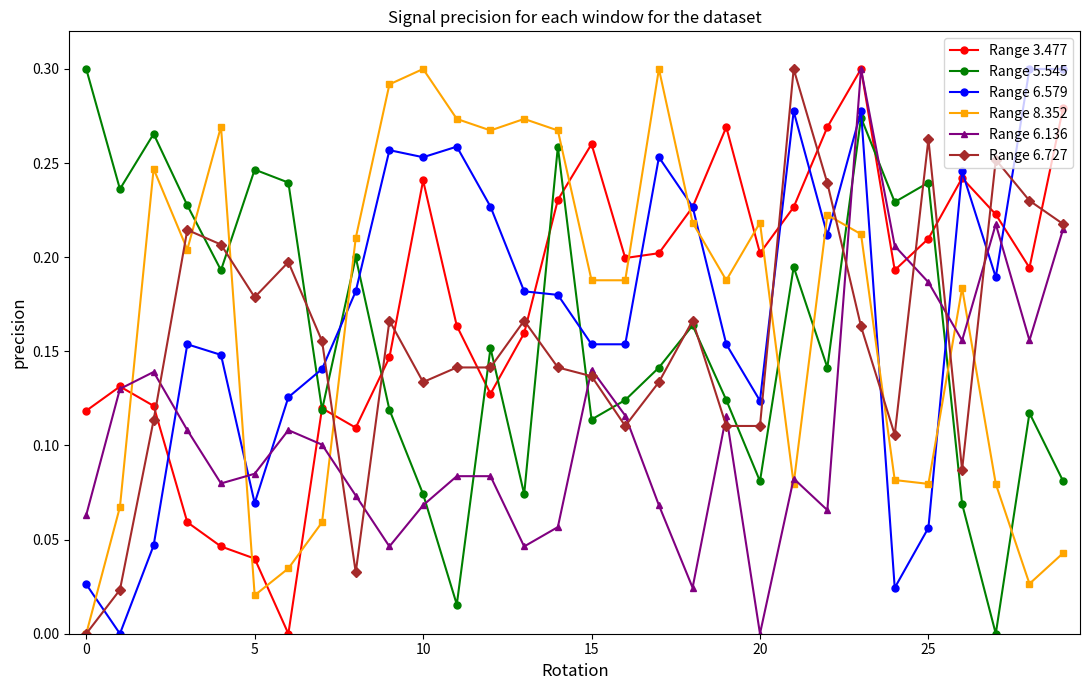

True or false: Range 6.136 has more than 0 interior local peaks.

True